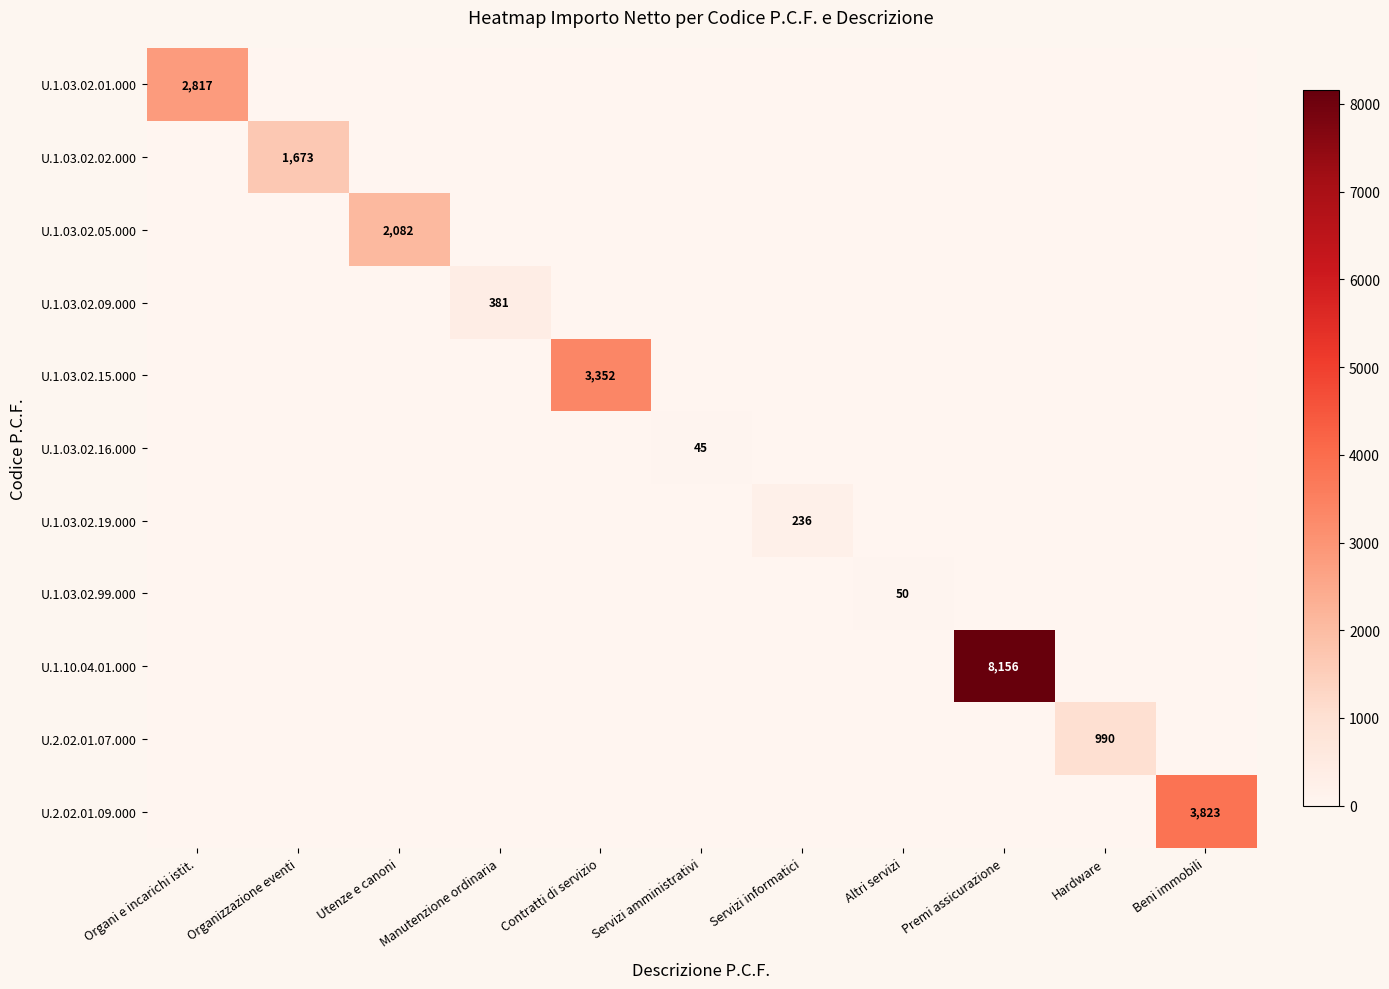

Is the value of U.1.03.02.05.000 at Manutenzione ordinaria greater than the value of U.1.03.02.15.000 at Altri servizi?

No